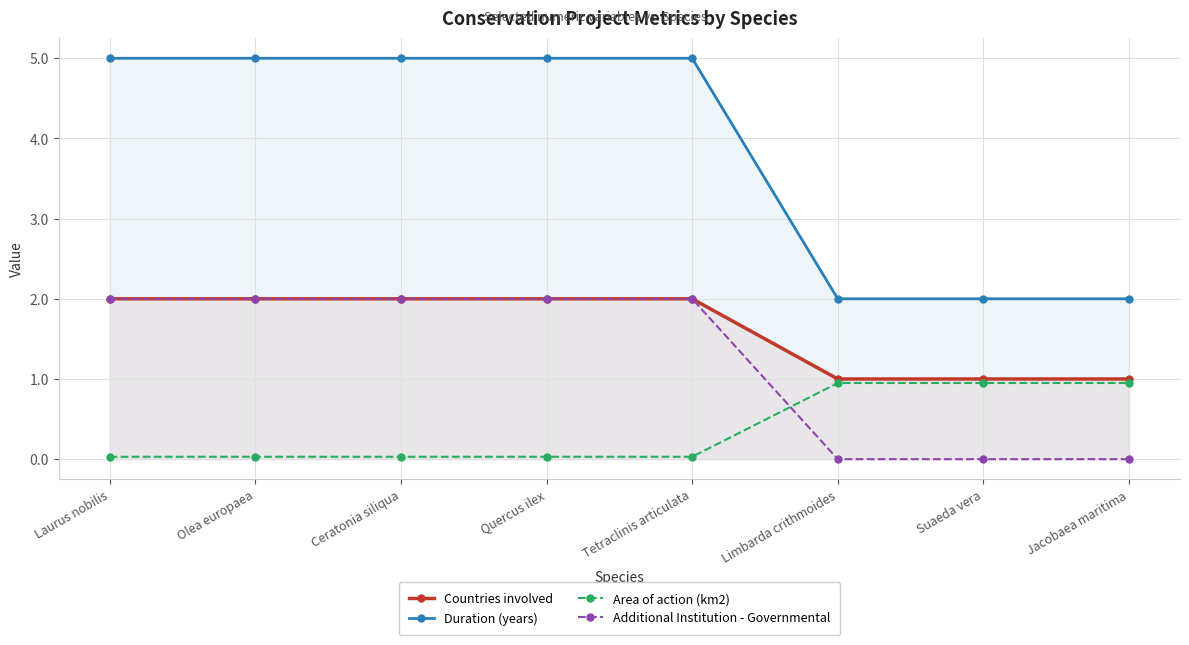

What are all the series names shown in the legend?

Countries involved, Duration (years), Area of action (km2), Additional Institution - Governmental